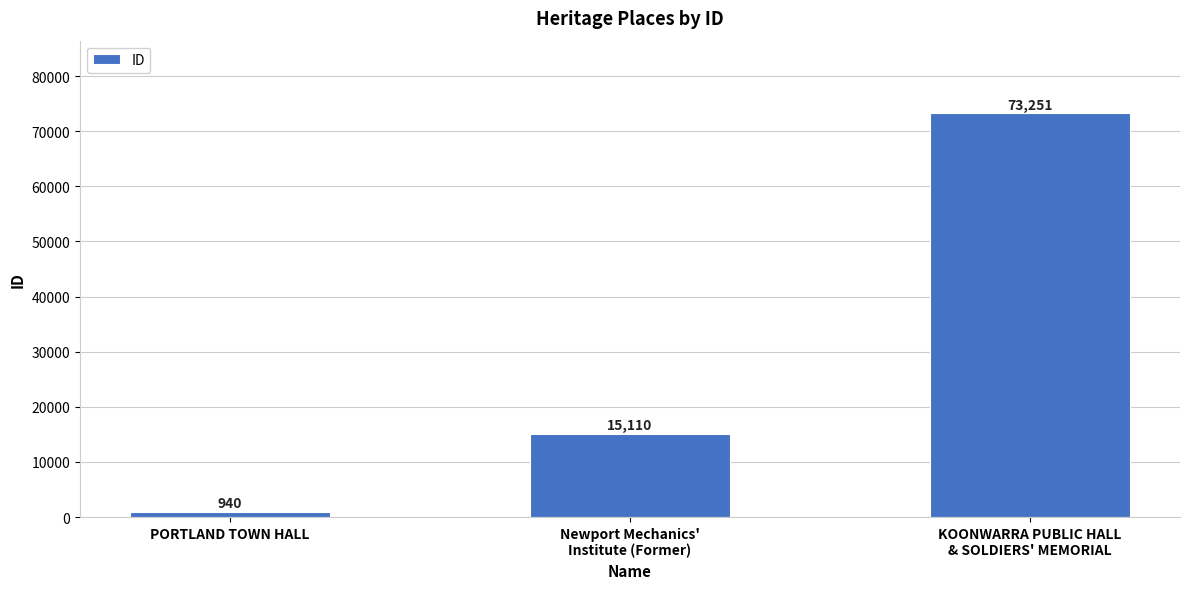

Reading left to right, list all the values displayed in this chart.

PORTLAND TOWN HALL=940	Newport Mechanics'
Institute (Former)=15110	KOONWARRA PUBLIC HALL
& SOLDIERS' MEMORIAL=73251